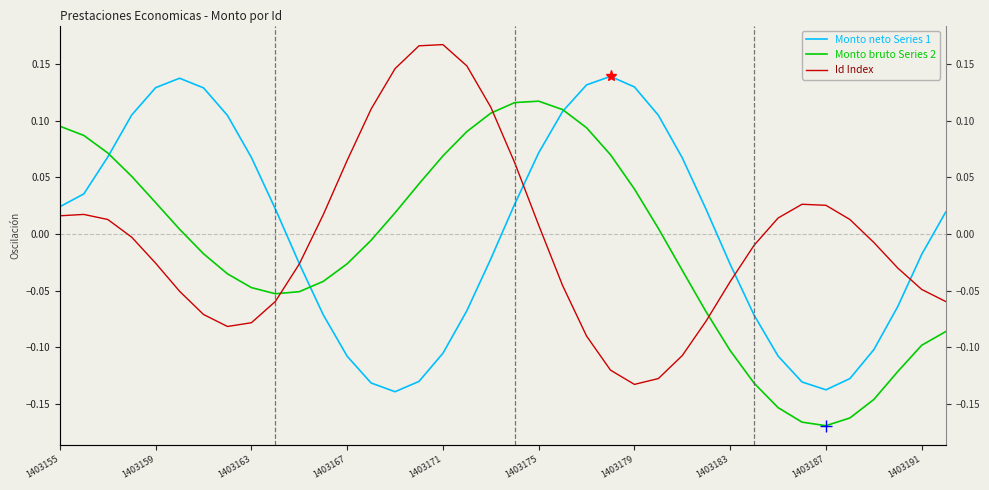

At 1403179, list the series in order from smallest to largest.

Id Index, Monto bruto Series 2, Monto neto Series 1